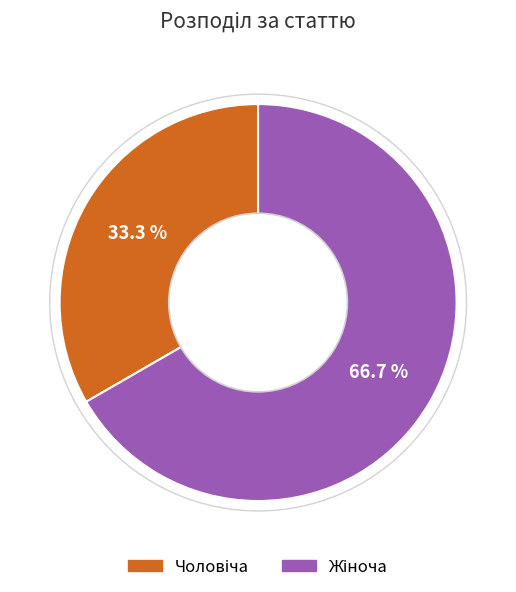

Is there a majority slice in this chart?

Yes